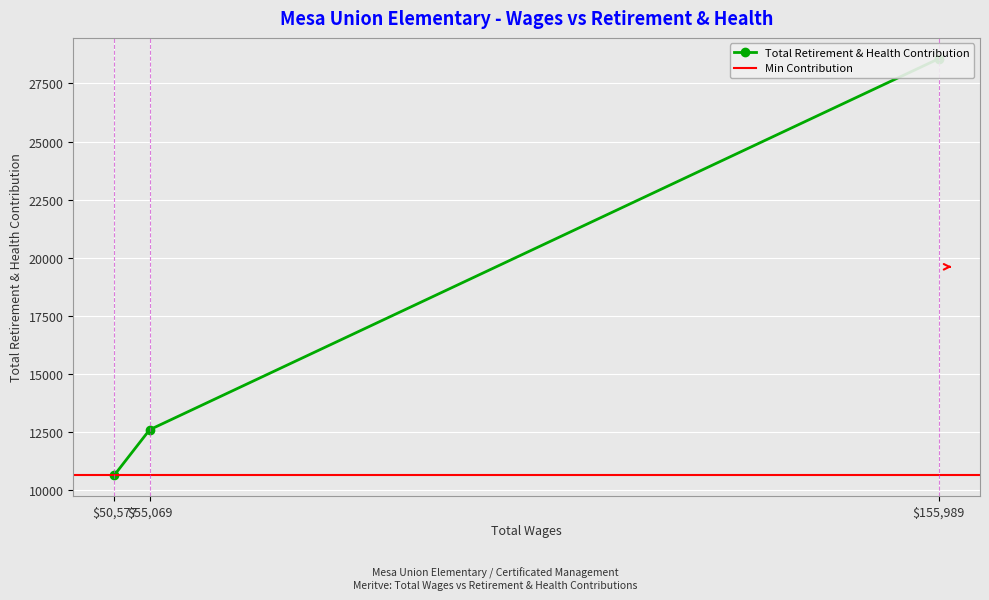

At which category does the chart reach its minimum across all series?

50577.0